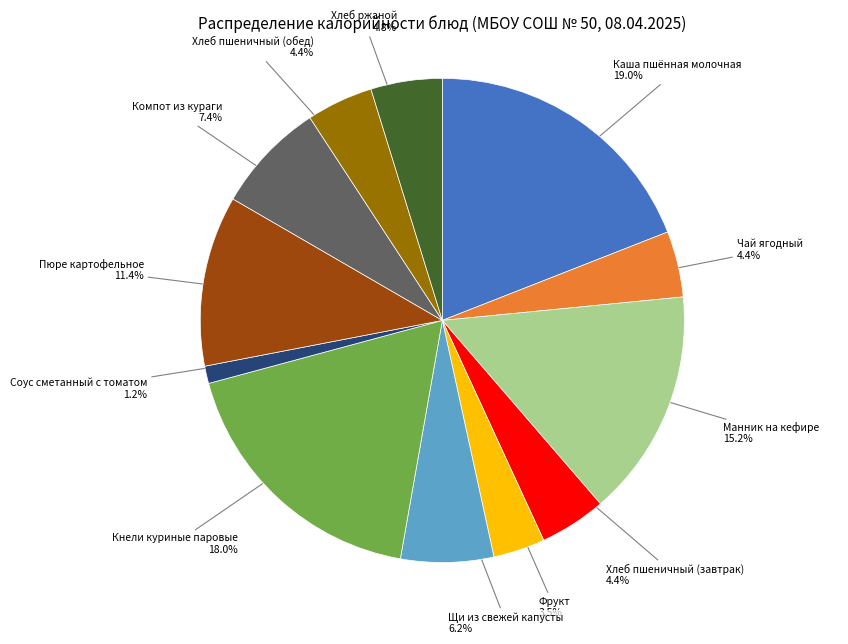

How many segments does this pie chart have?

12